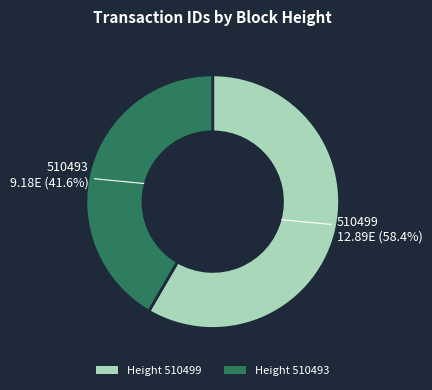

How many slices are in this pie chart?

2